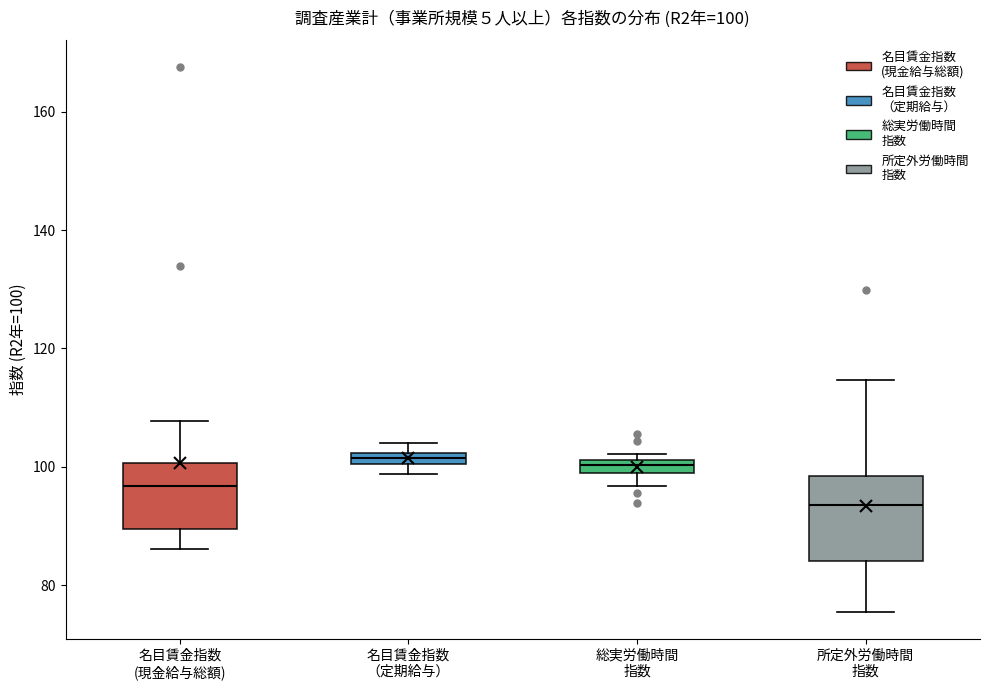

Which box is the tallest, from its lower edge to its upper edge?

所定外労働時間 指数